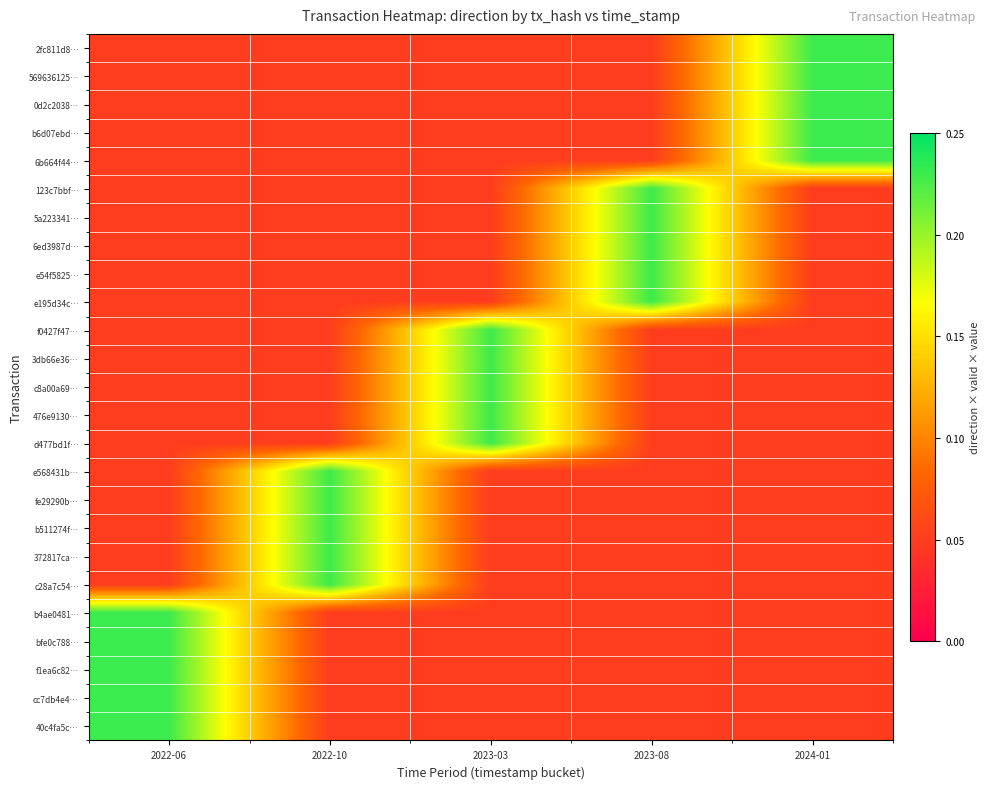

At 2024-01, list the series in order from smallest to largest.

123c7bbf…, 5a223341…, 6ed3987d…, e54f5825…, e195d34c…, f0427f47…, 3db66e36…, c8a00a69…, 476e9130…, d477bd1f…, e568431b…, fe29290b…, b511274f…, 372817ca…, c28a7c54…, b4ae0481…, bfe0c788…, f1ea6c82…, cc7db4e4…, 40c4fa5c…, 2fc811d8…, 569636125…, 0d2c2038…, b6d07ebd…, 6b664f44…